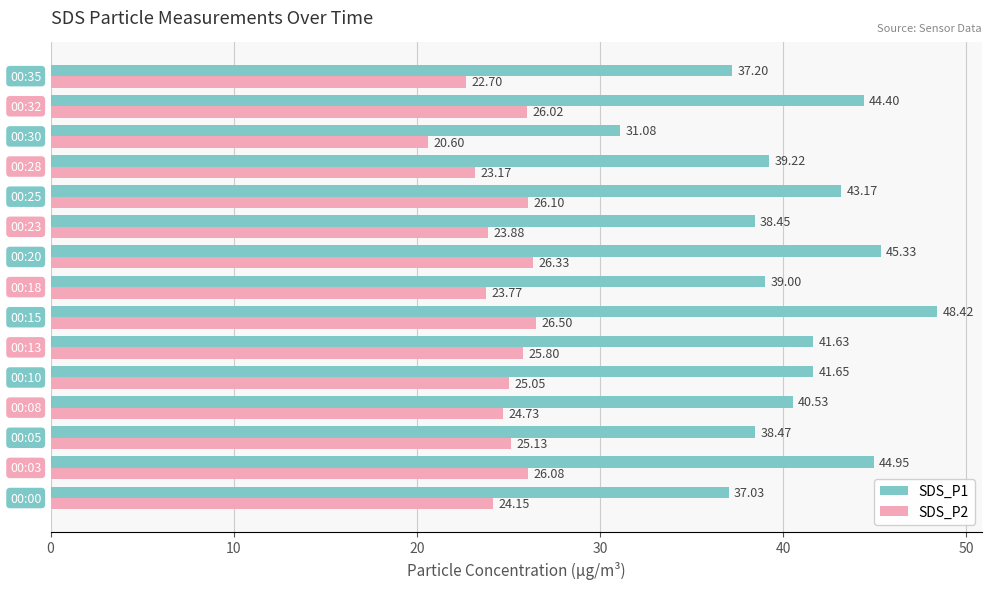

At how many categories does at least one series exceed 28?

15